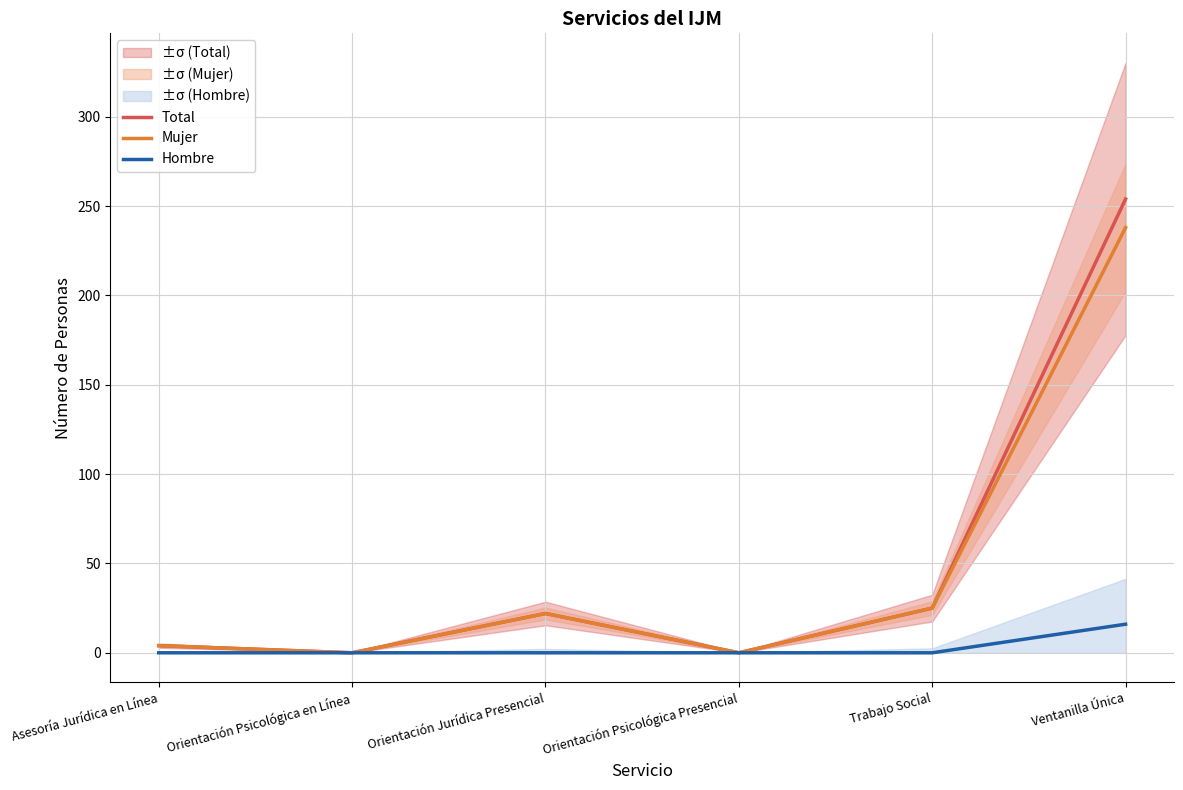

True or false: Total has more than 2 points higher than both neighbors.

False